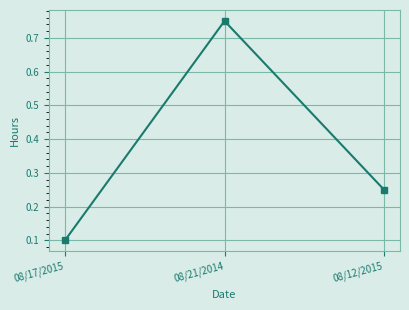

Rank the categories by value from lowest to highest.

08/17/2015, 08/12/2015, 08/21/2014